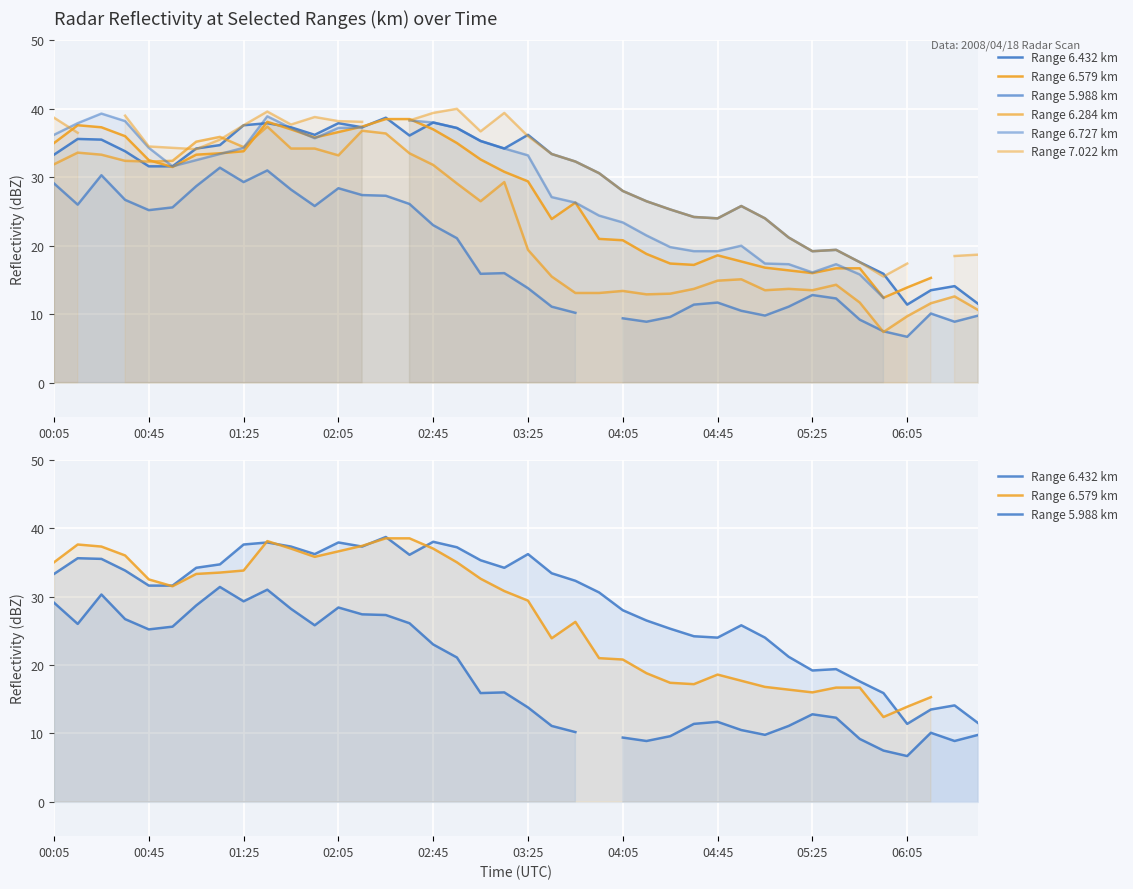

What are all the series names shown in the legend?

Range 6.432 km, Range 6.579 km, Range 5.988 km, Range 6.284 km, Range 6.727 km, Range 7.022 km